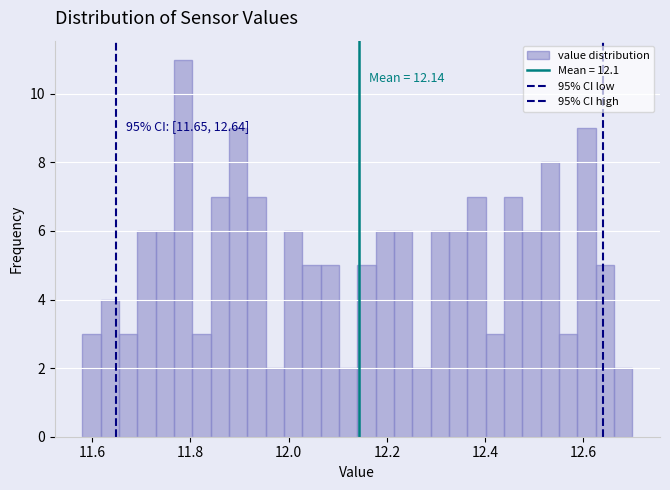

Around what value on the x-axis is the tallest bar? Give the approximate position of its centre, as read against the axis.

11.78